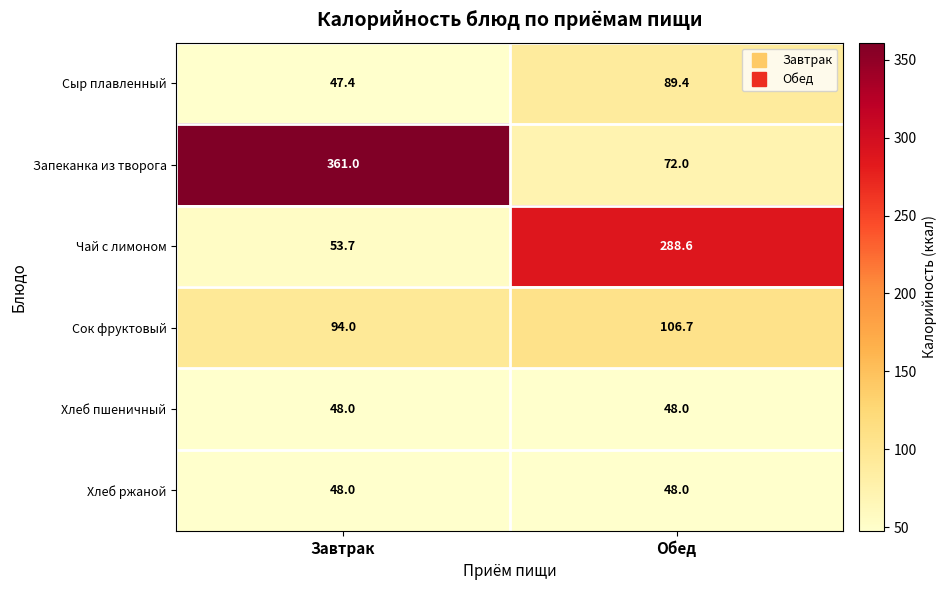

Which series changed the most between Завтрак and Обед?

Запеканка из творога